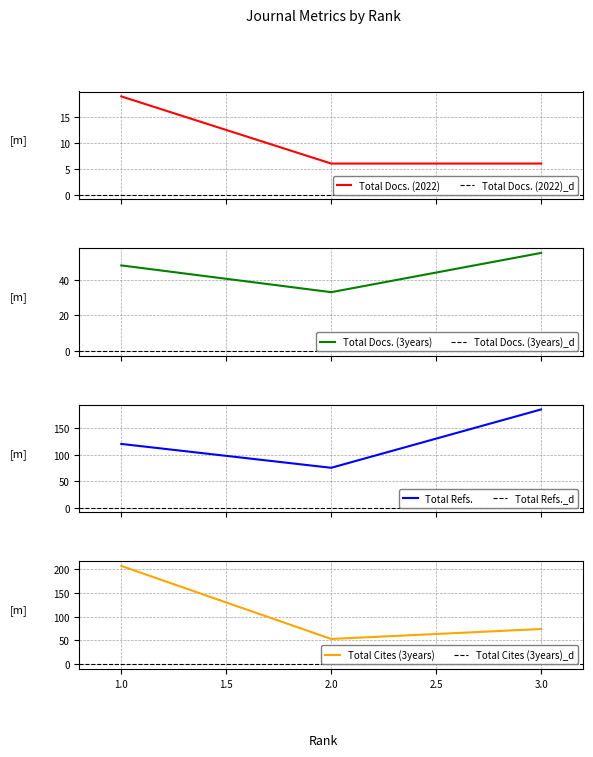

Reading left to right, what are all the values shown in this chart?

Total Docs. (2022): 19	6	6
Total Docs. (3years): 48	33	55
Total Refs.: 120	75	185
Total Cites (3years): 207	53	74